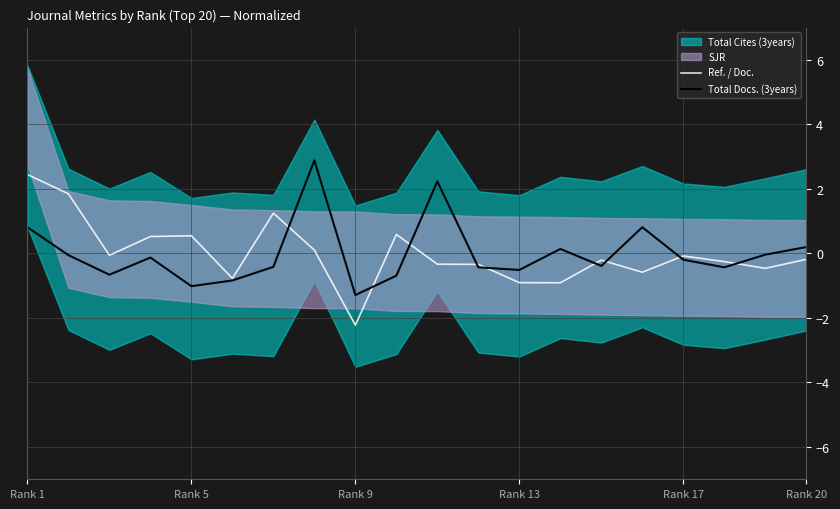

How many negative values does the Ref. / Doc. series have?

13